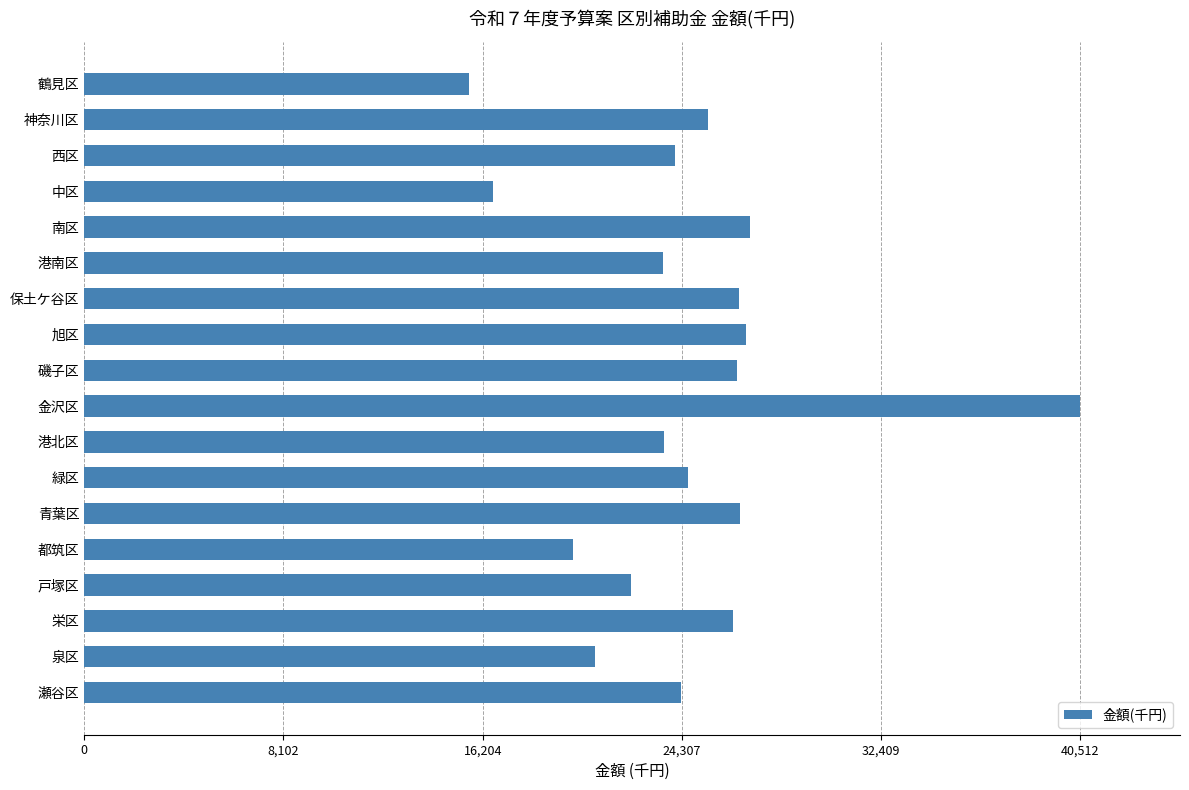

What is the value of the 11th bar from the top?

23588